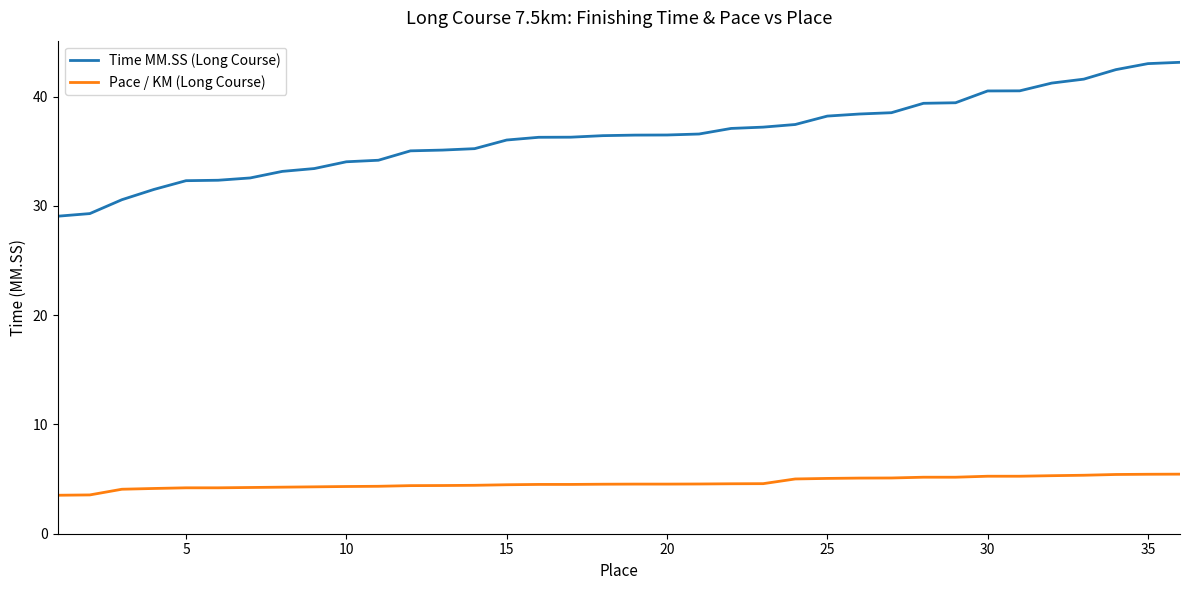

Count the number of categories in the chart.

36